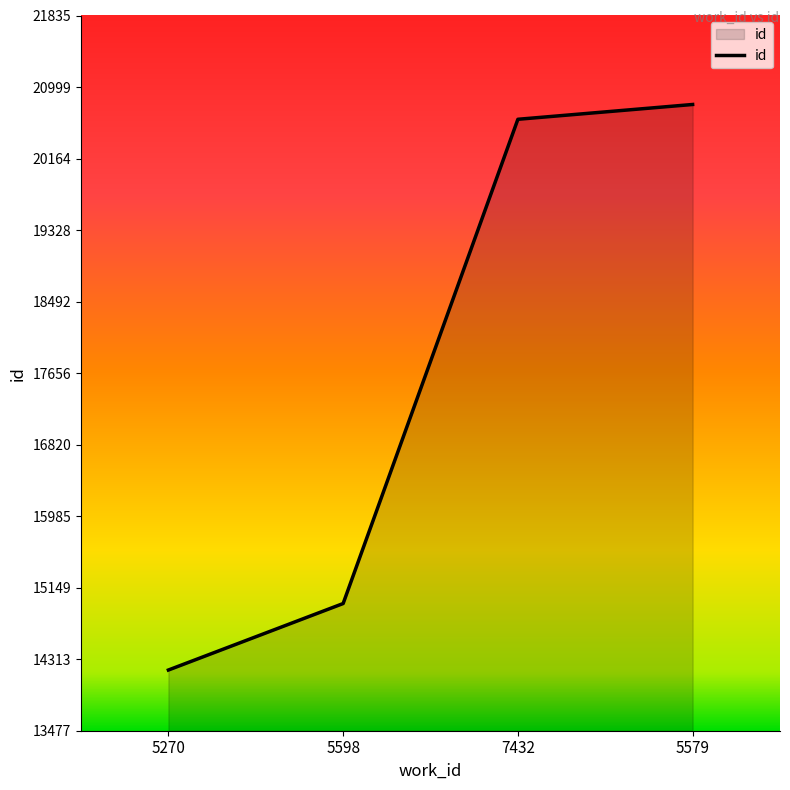

What is the minimum value shown in the chart?

14187